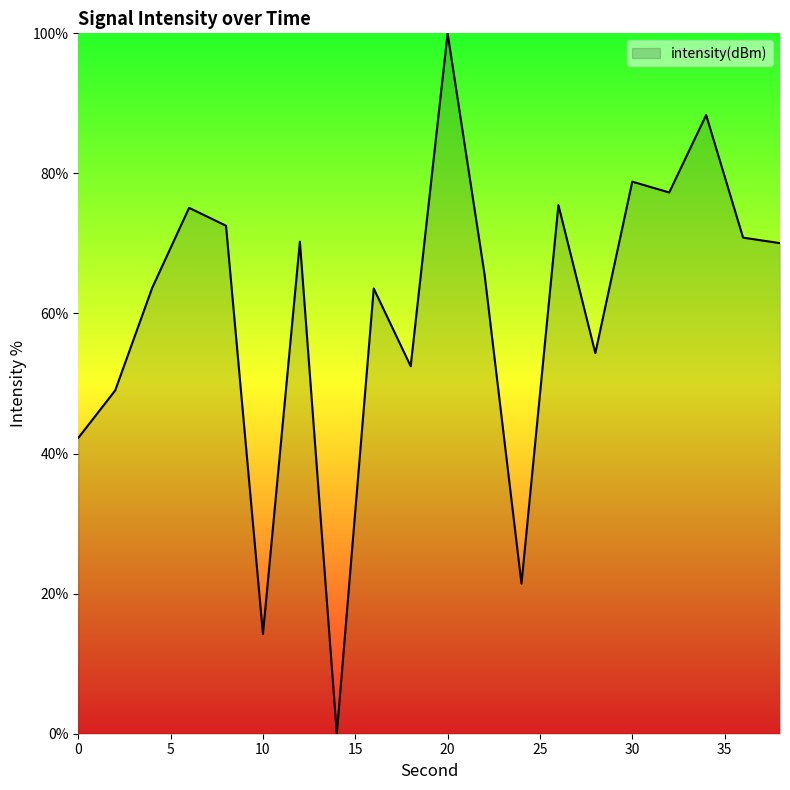

How many interior local peaks (higher than both neighbors) does the data have?

7